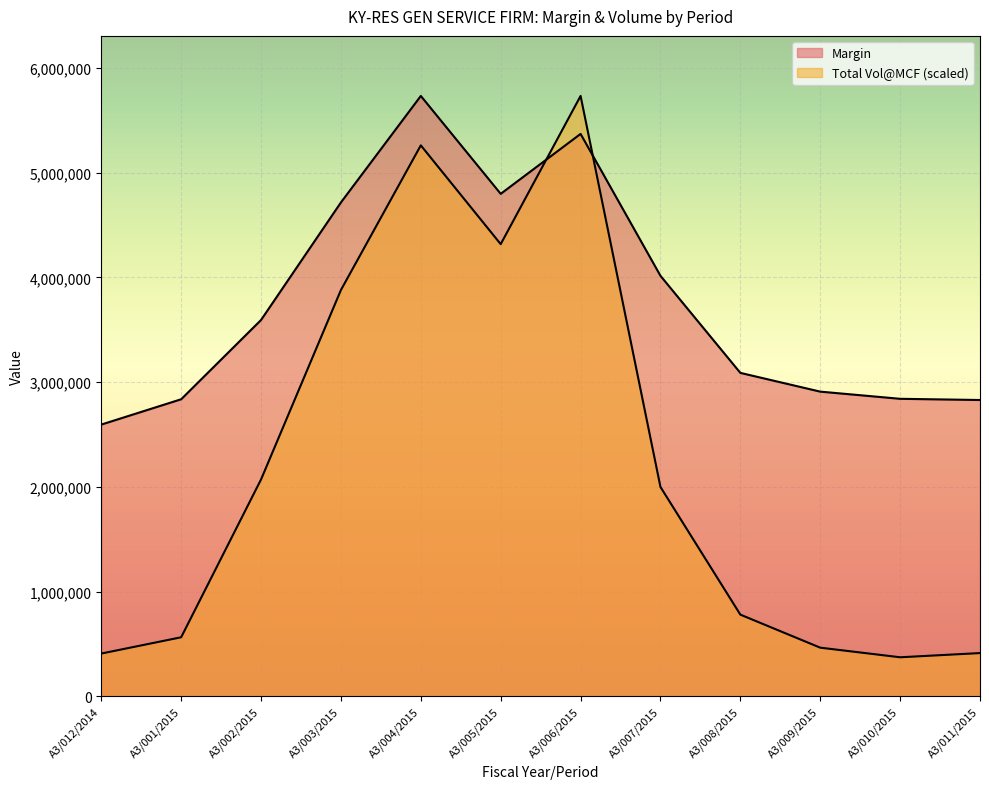

Is the value of Total Vol@MCF at A3/003/2015 greater than the value of Margin at A3/001/2015?

Yes